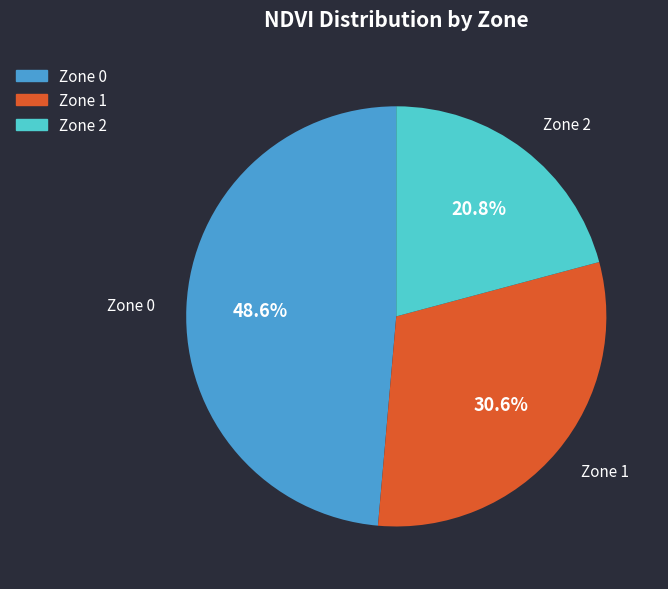

What is the total percentage of Zone 2 and Zone 1?

51.4%